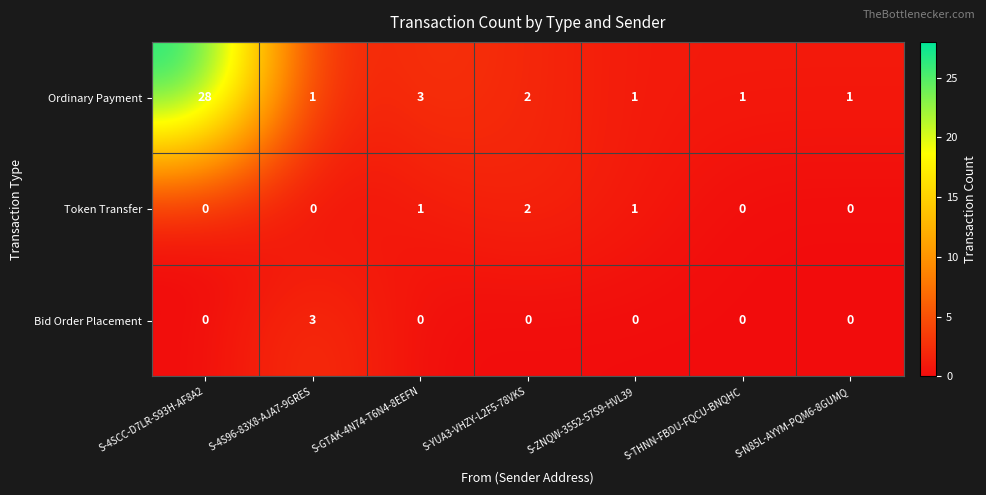

What is the maximum value for Bid Order Placement?

3